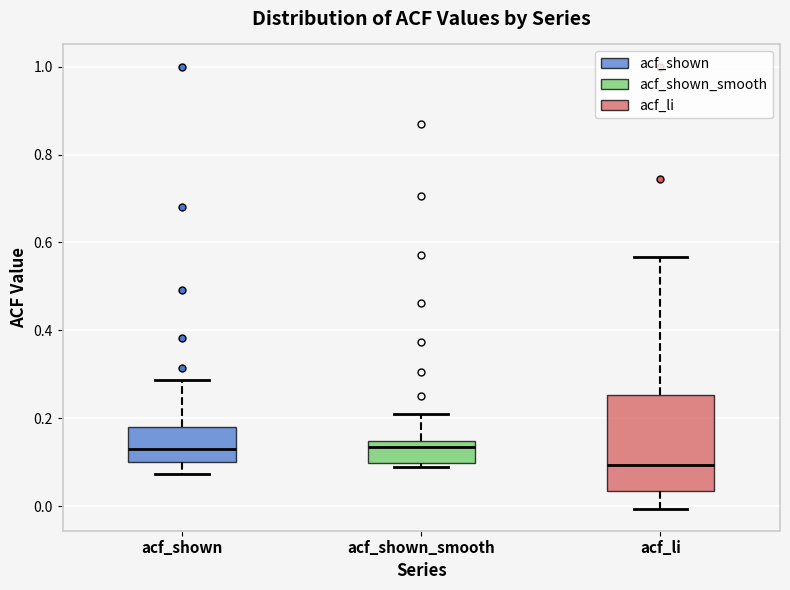

Where is the lower edge of the box for acf_shown_smooth on the y-axis? The values are not printed on the chart, so give them approximately, as read against the axis.

0.10